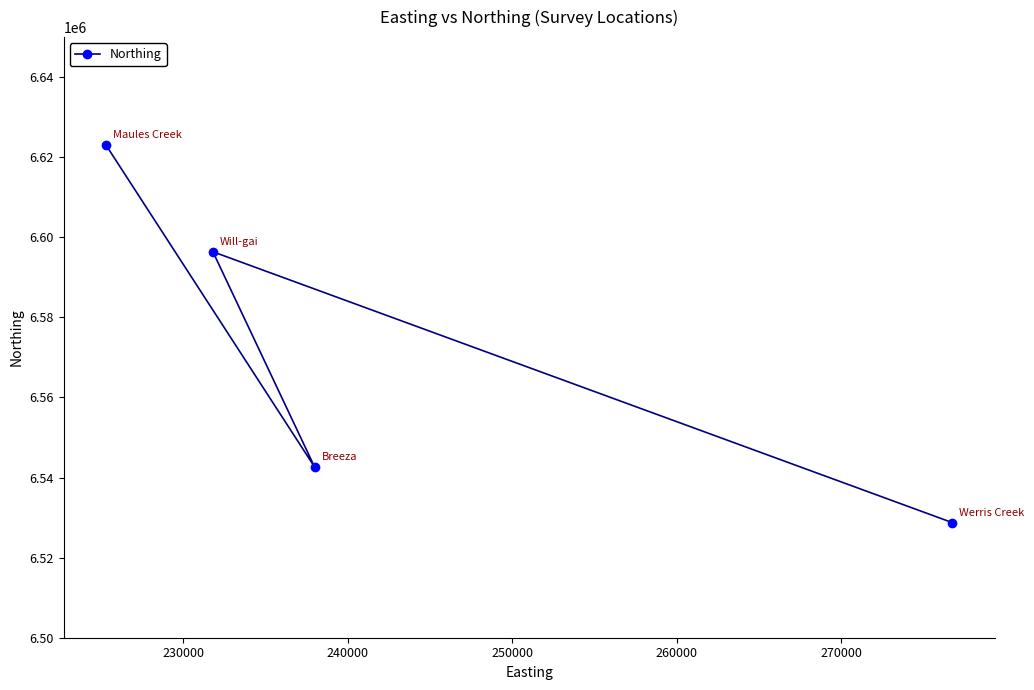

What is the value of the 4th point from the left?

6528734